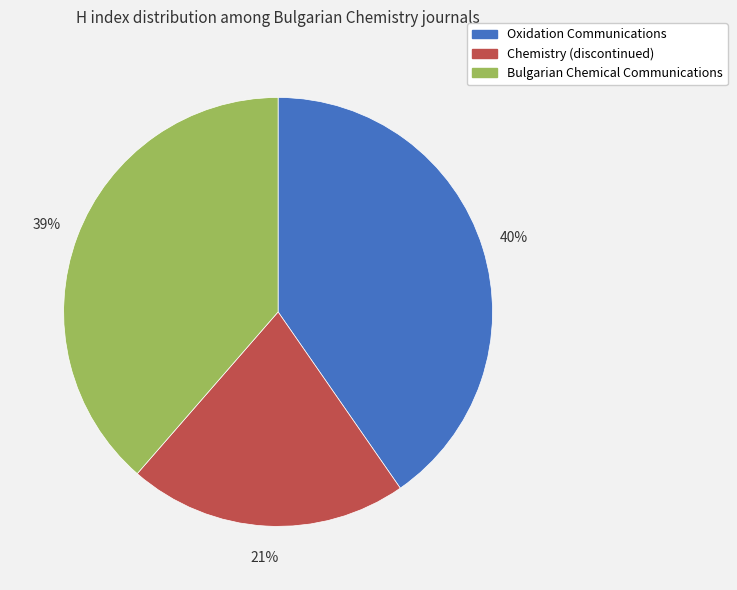

Approximately how many times larger is the value at Oxidation Communications compared to Bulgarian Chemical Communications?

1.0